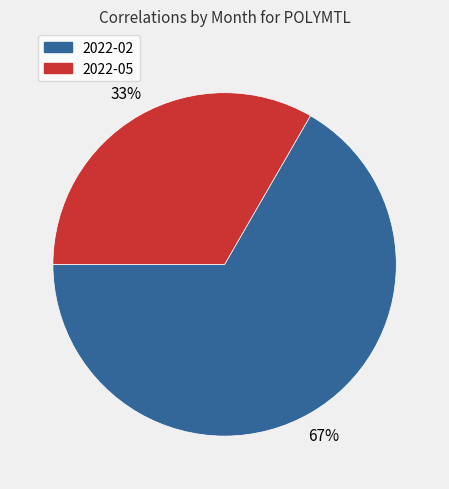

What is the smallest slice in the pie chart?

2022-05